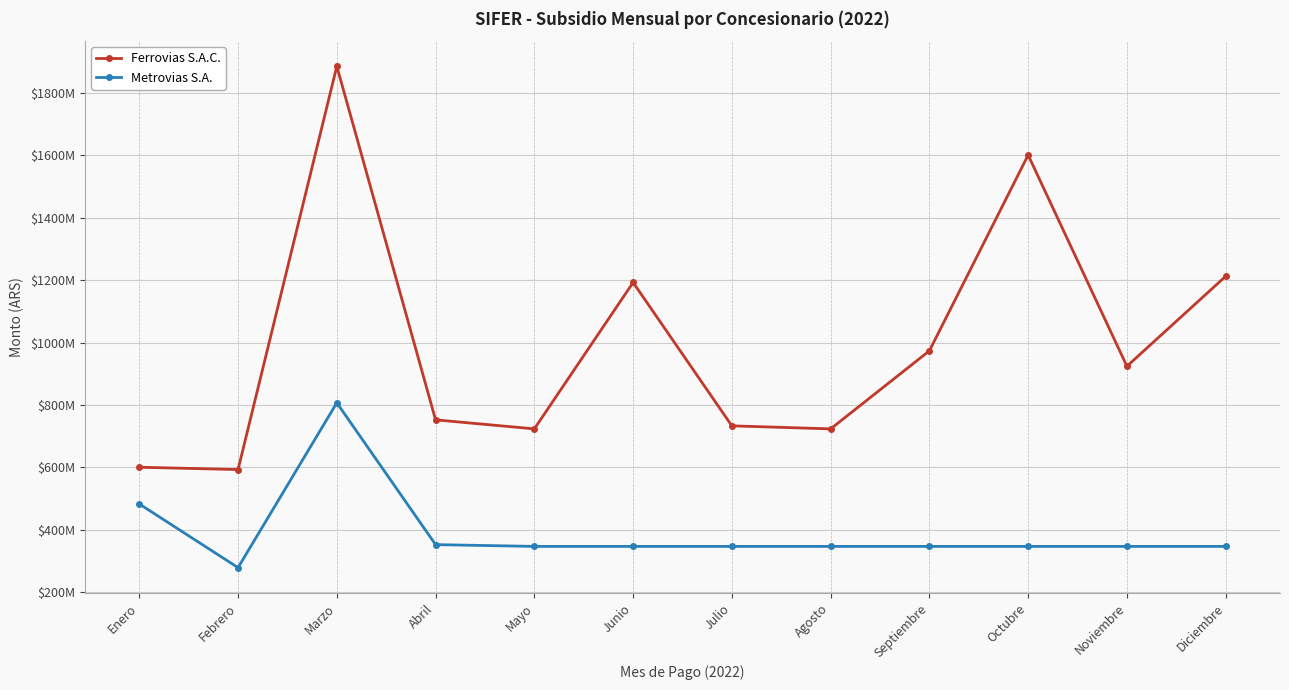

Which series has the largest total across all categories?

Ferrovias S.A.C.